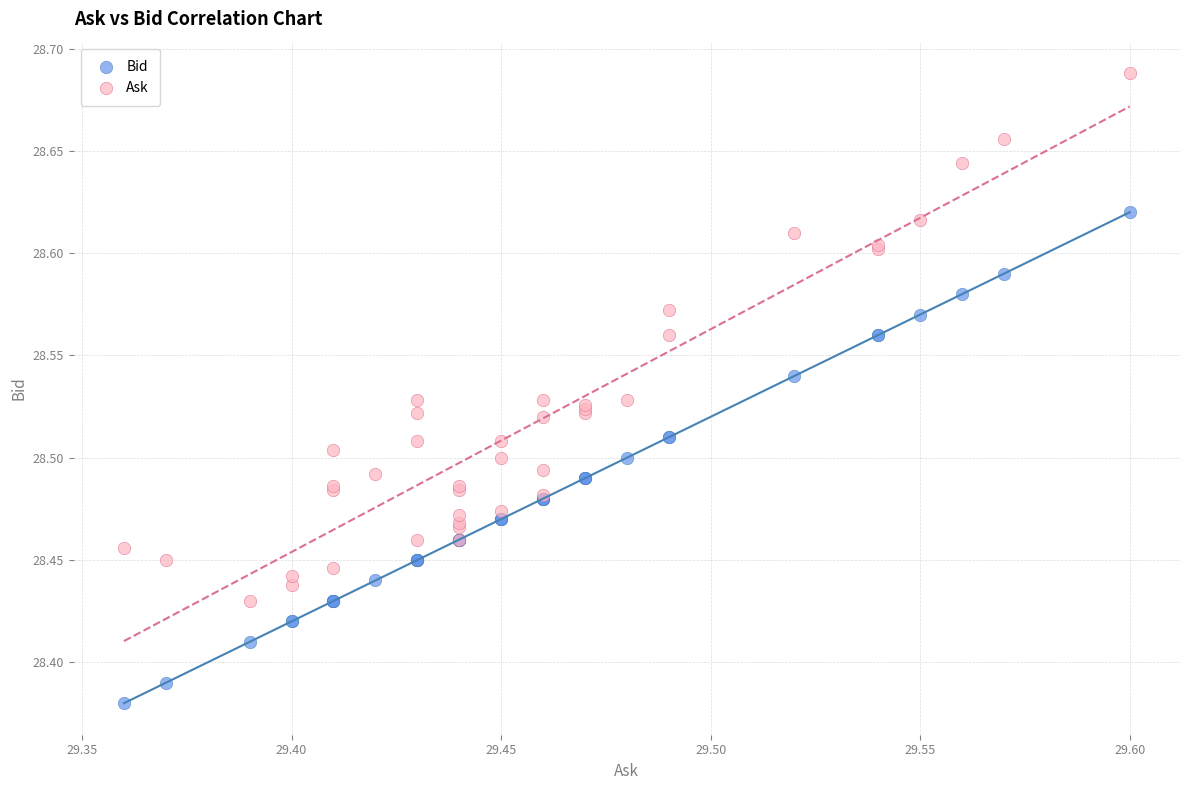

Which series reaches the minimum Y coordinate?

Bid